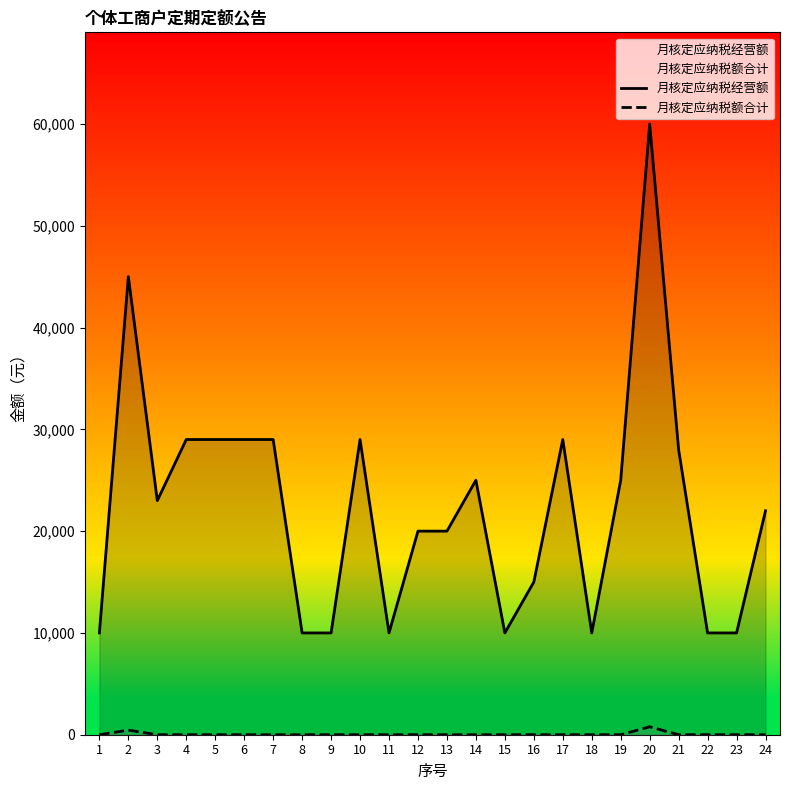

What are all the series names shown in the legend?

月核定应纳税经营额, 月核定应纳税额合计